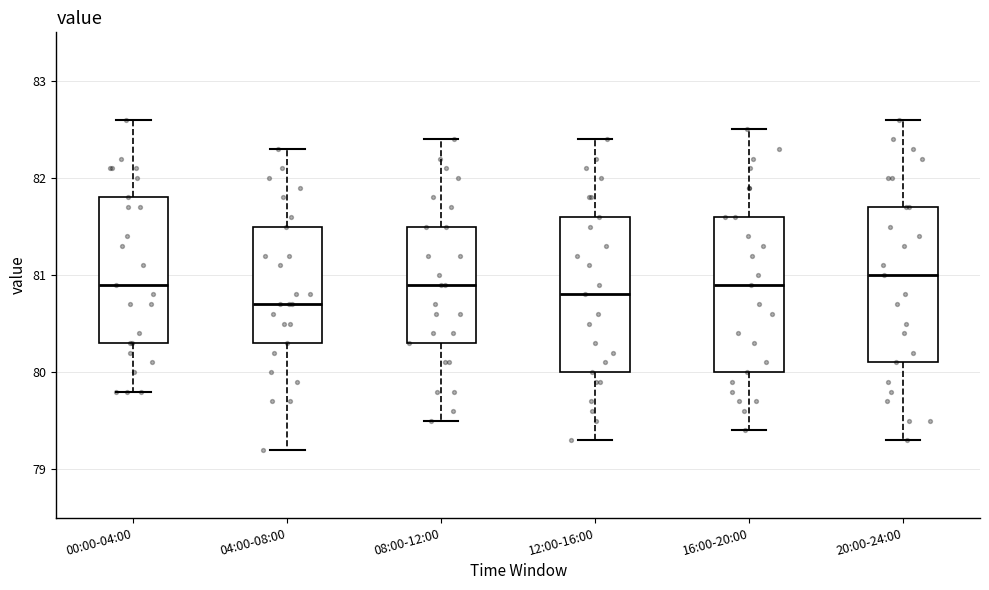

Where is the lower edge of the box for 08:00-12:00 on the y-axis? The values are not printed on the chart, so give them approximately, as read against the axis.

80.3